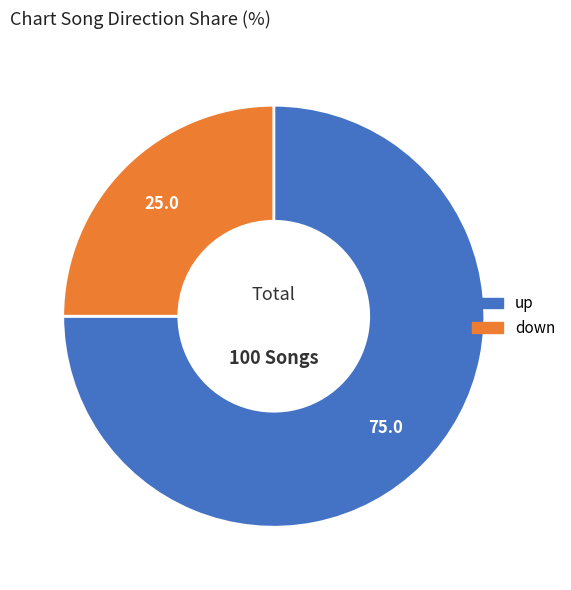

Rank the categories by value from lowest to highest.

down, up